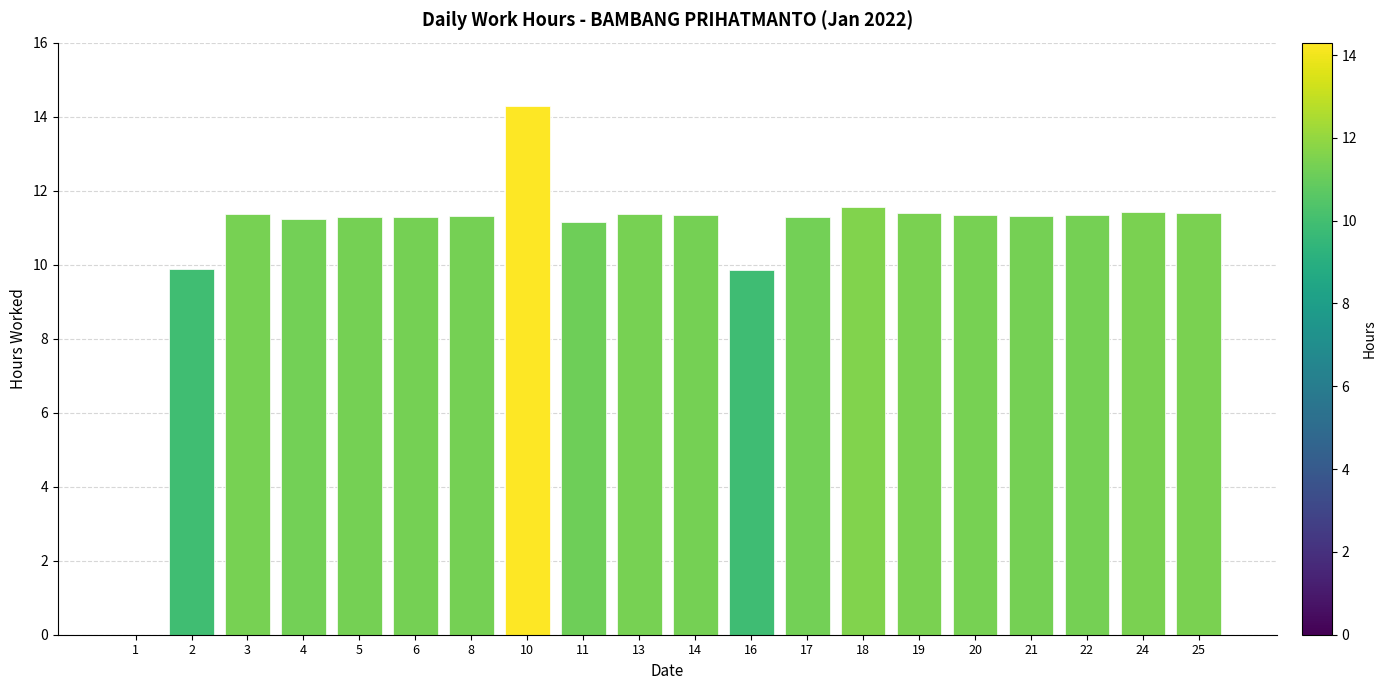

Which label corresponds to the largest value in the chart?

10